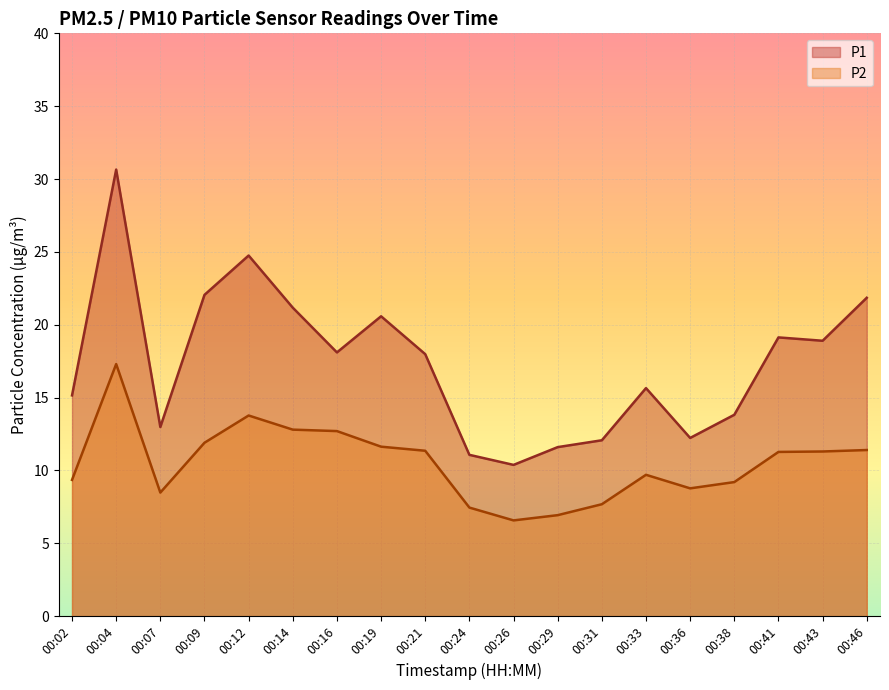

Rank the series at 00:43 from highest to lowest value.

P1, P2